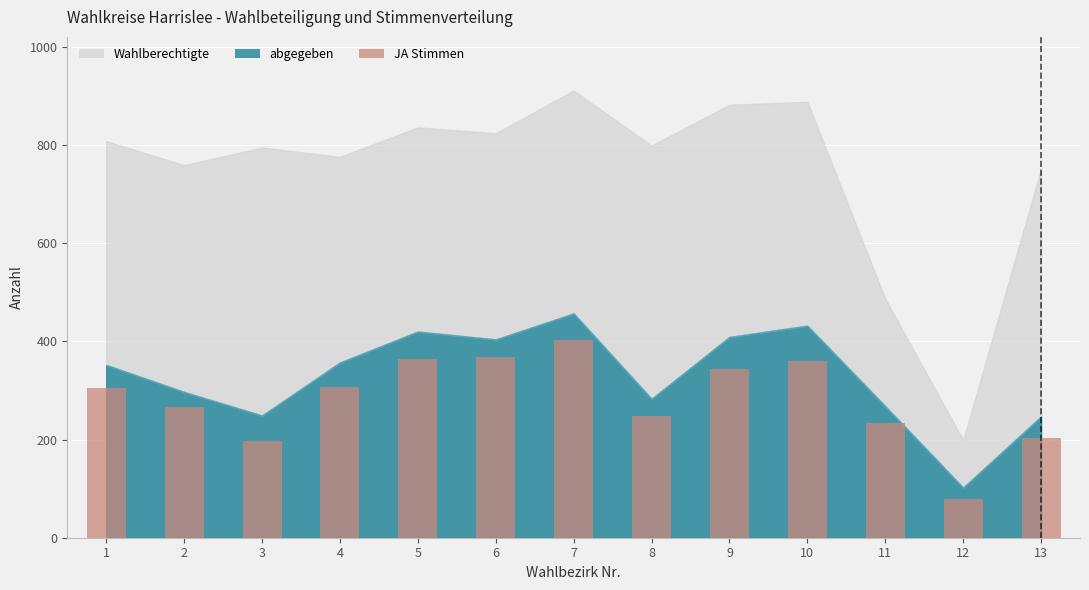

How many distinct data groups are displayed?

1